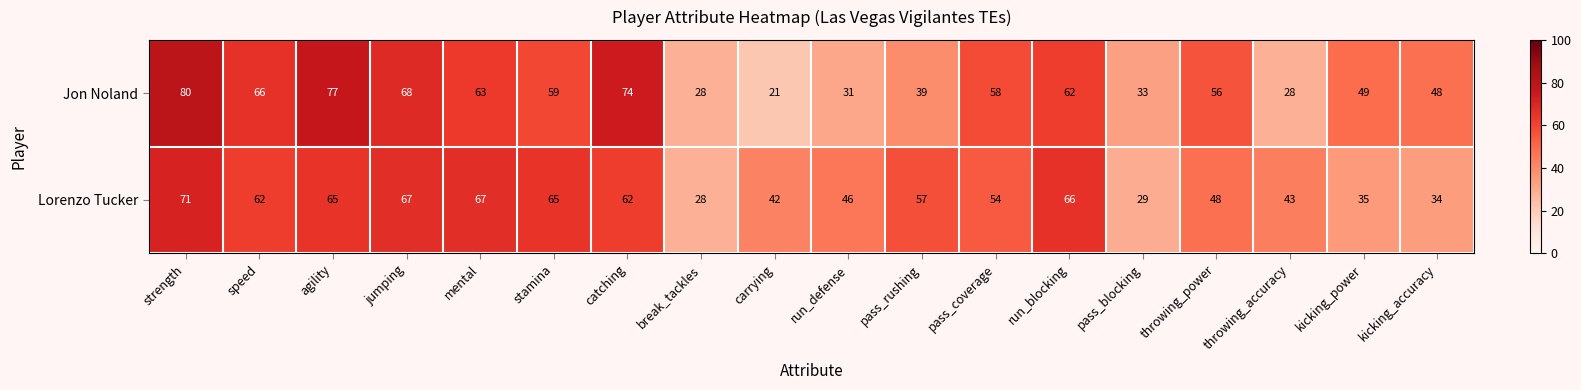

At pass_rushing, list the series in order from smallest to largest.

Jon Noland, Lorenzo Tucker